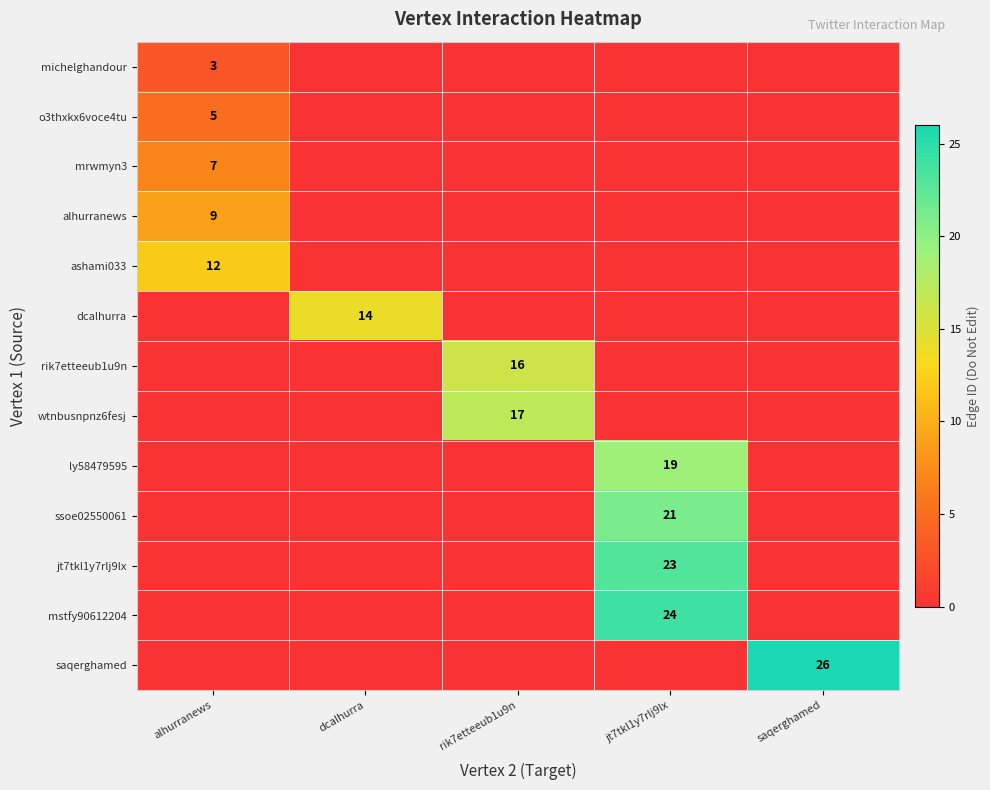

How many data points in alhurranews are above 0?

1